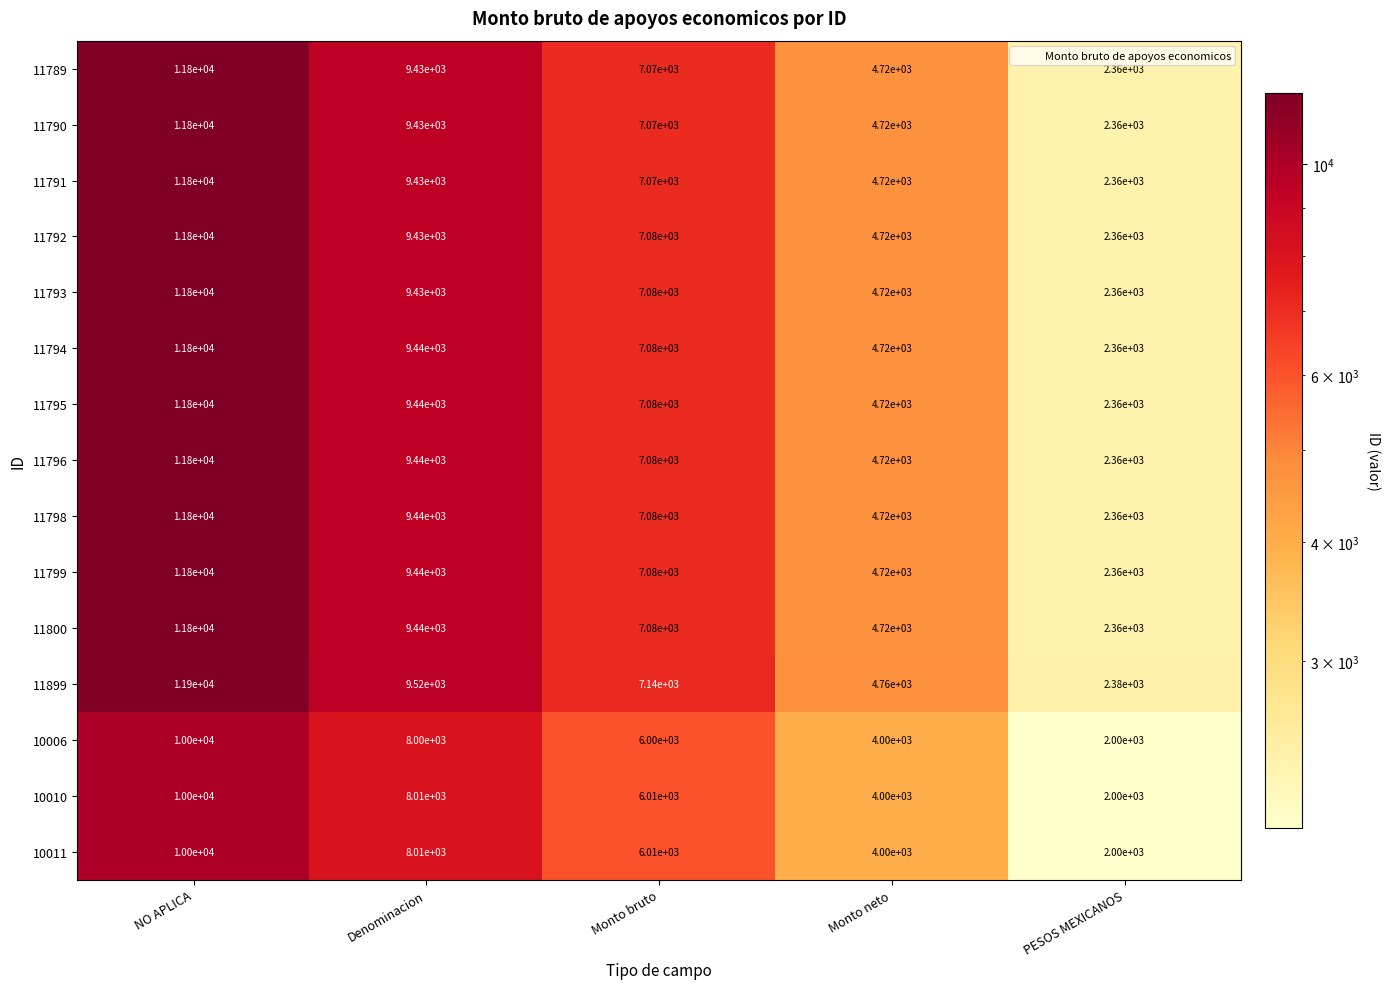

Between Denominacion and Monto bruto, which series saw the biggest shift?

11899